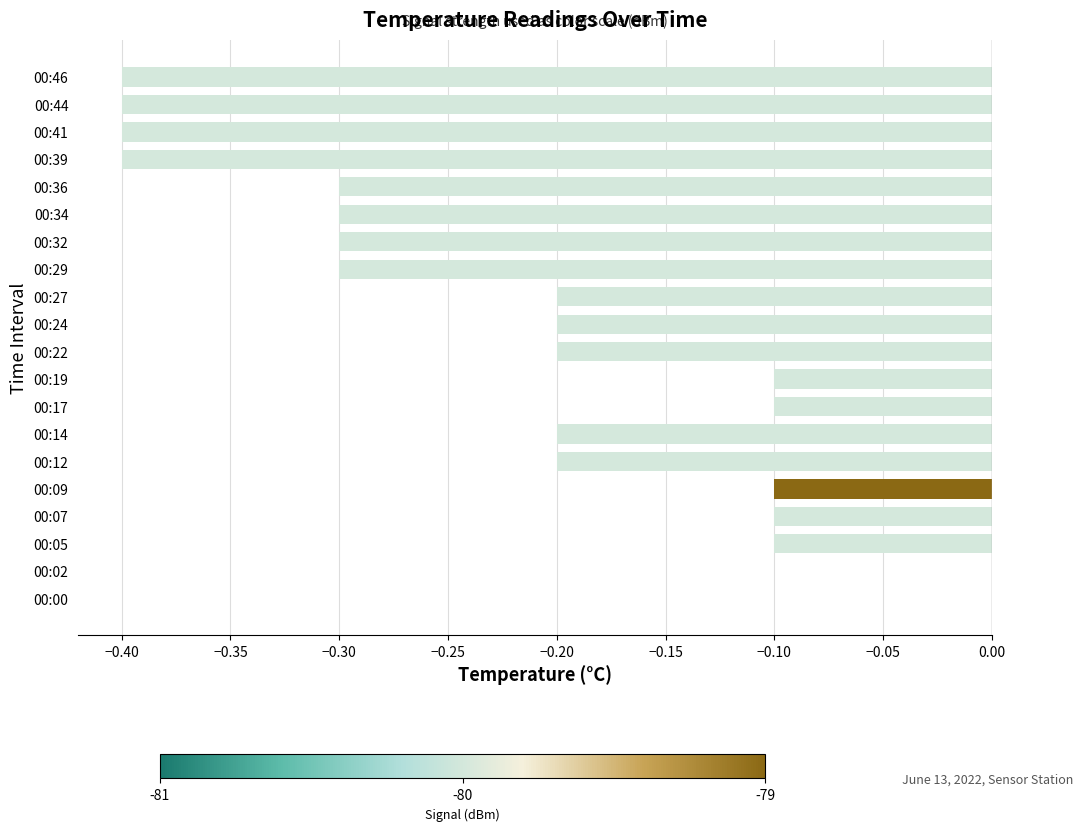

The chart shows a value of -0.4 at 00:44. True or false?

True